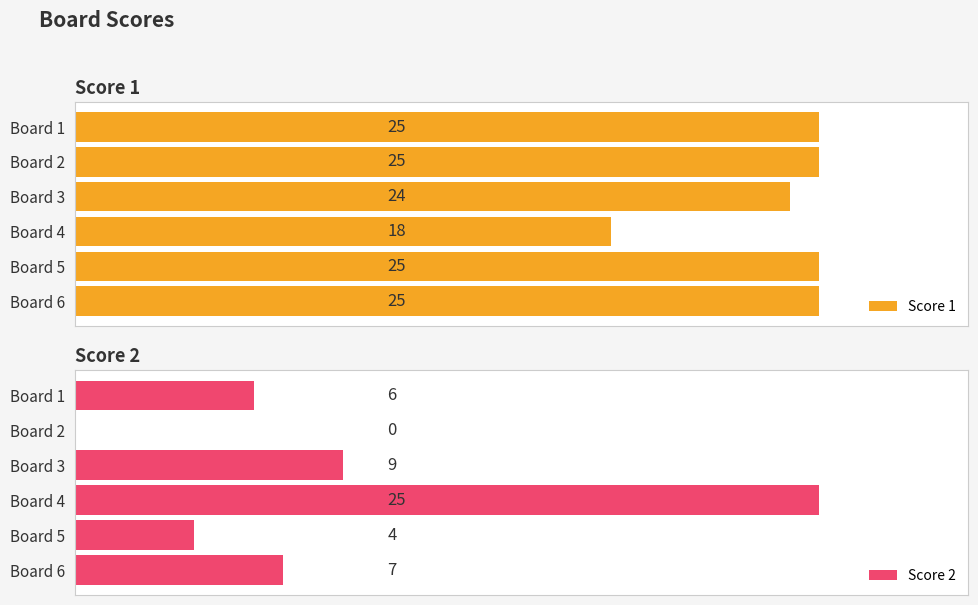

Which category has the highest value in the Score 2 series?

Board 4